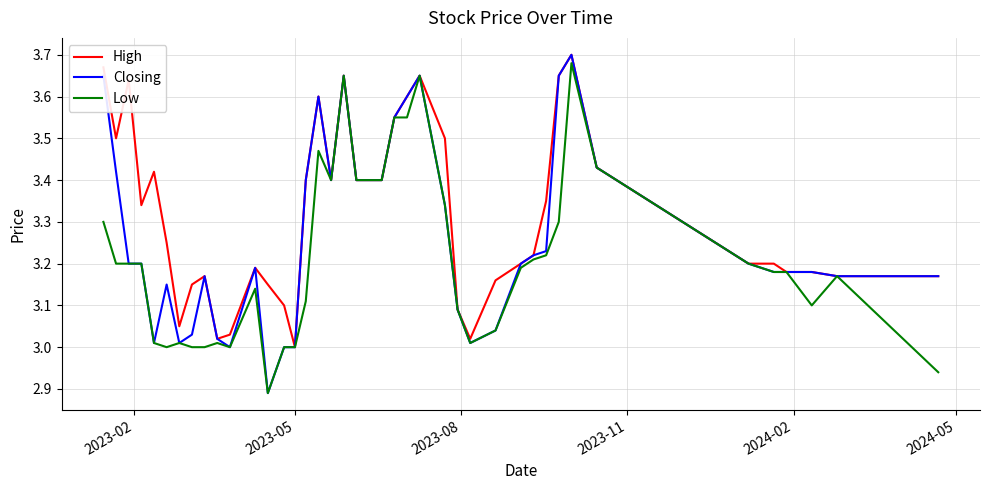

Which series has the largest total across all categories?

High